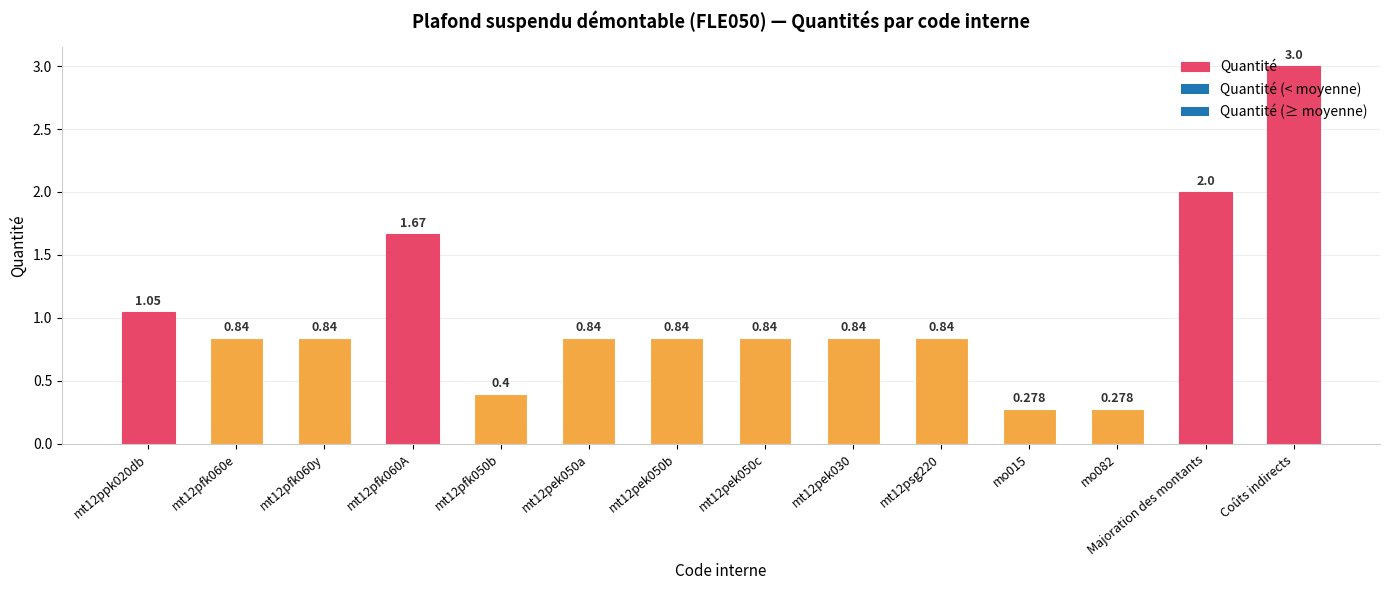

Is it true that the value at mt12pek050b is 0.3?

False